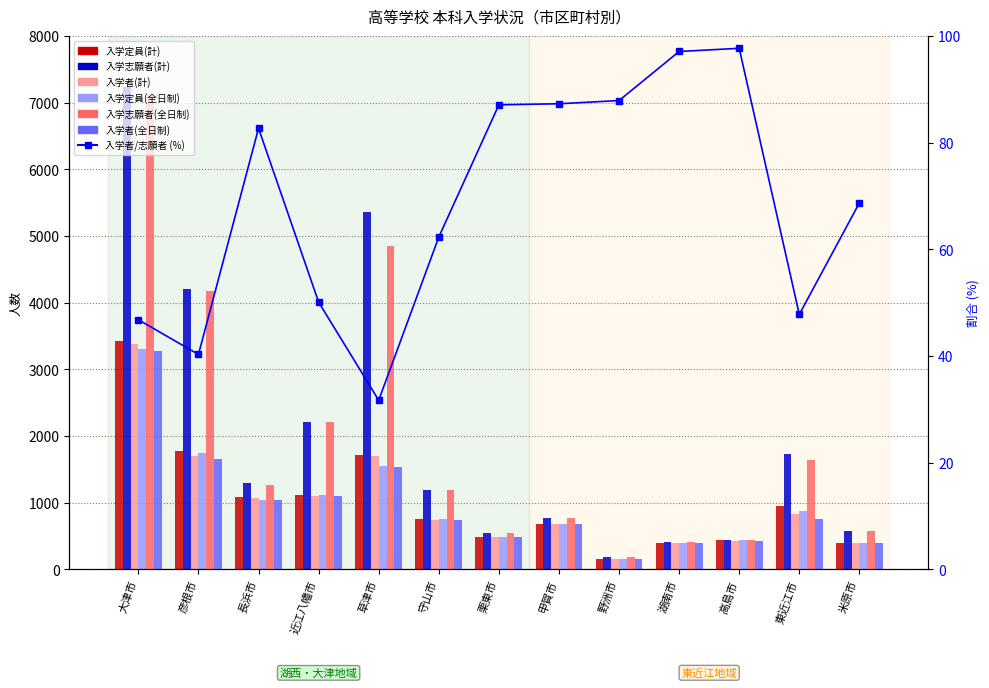

Which label corresponds to the smallest value in the chart?

野洲市